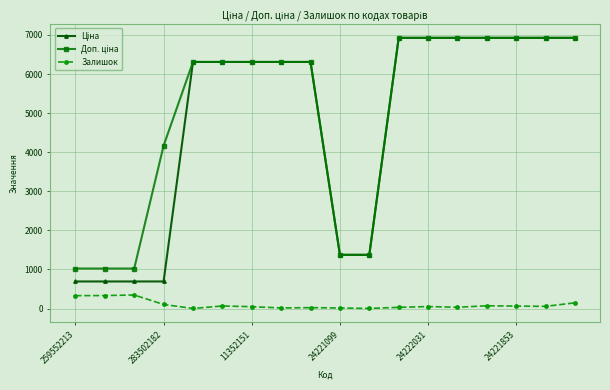

At how many categories does at least one series exceed 4340?

12